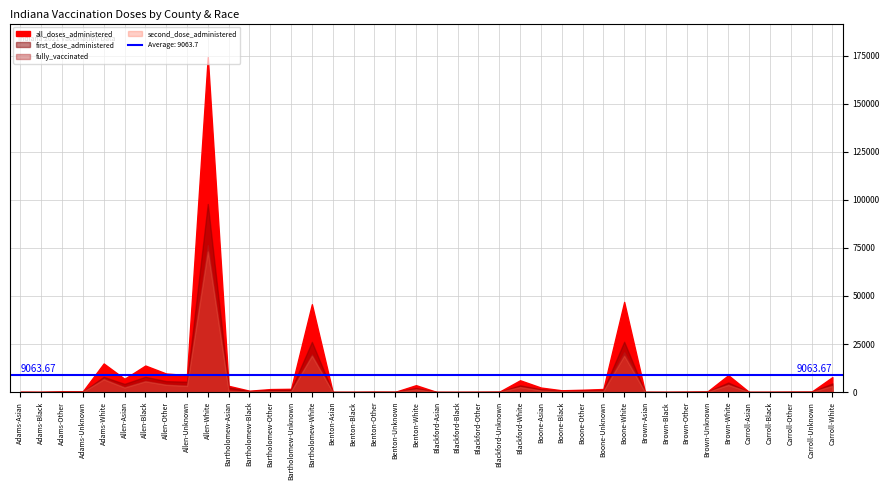

Is it true that fully_vaccinated equals 0 at Blackford-Black?

True